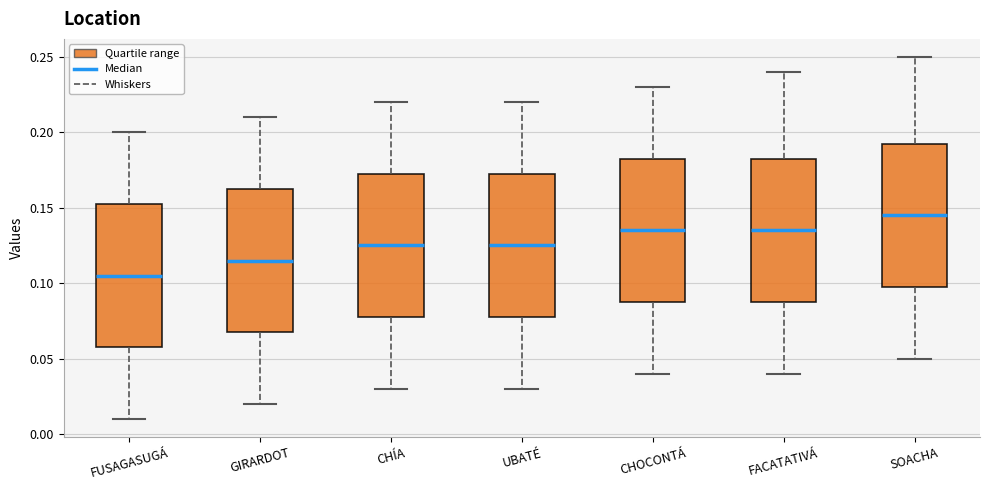

Which box has the lowest median line?

FUSAGASUGÁ